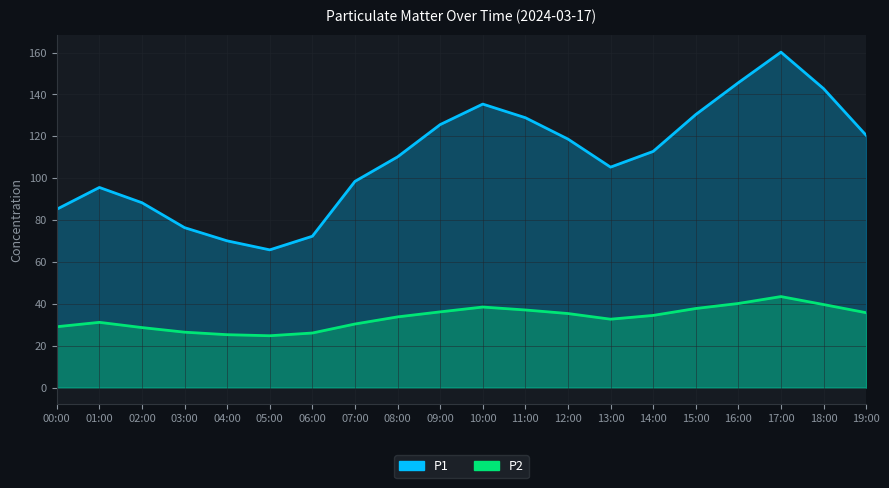

How many data points in P1 are less than 112?

10